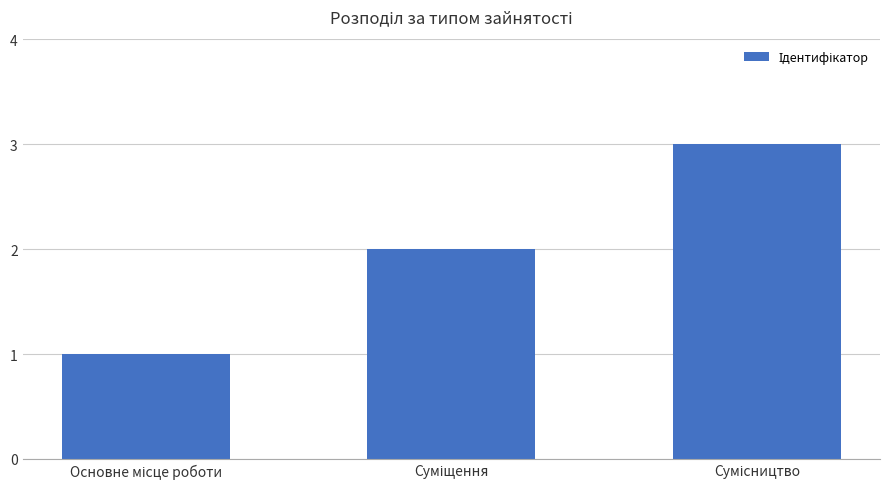

What is the sum of all values?

6